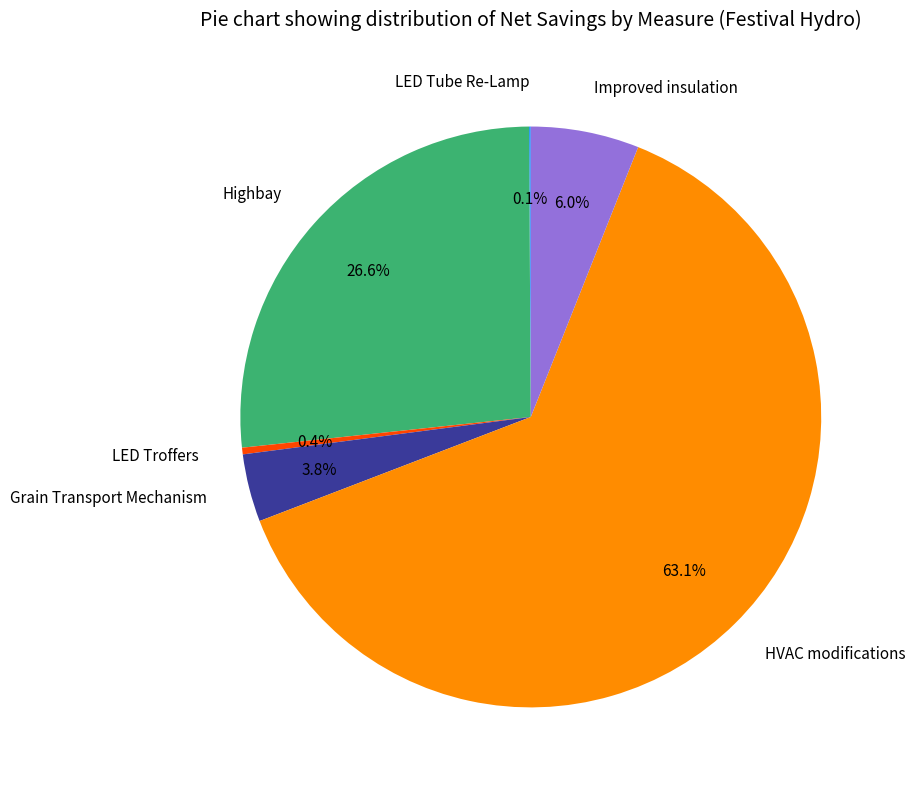

What portion of the pie excludes Highbay?

73.4%